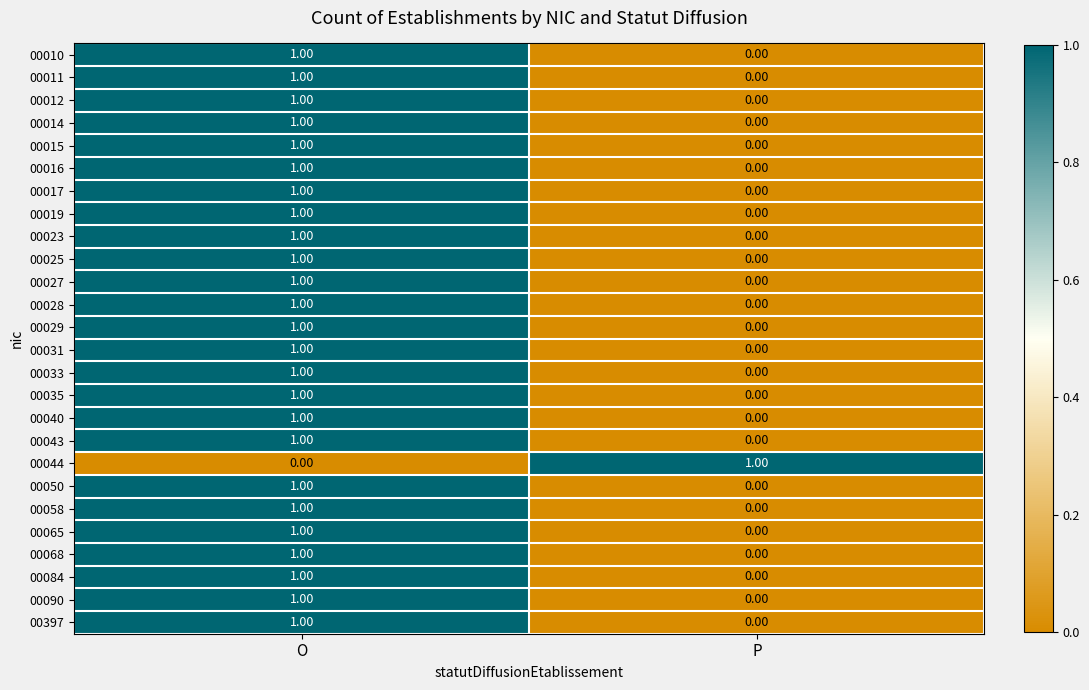

Rank the categories by 00010 value from lowest to highest.

P, O